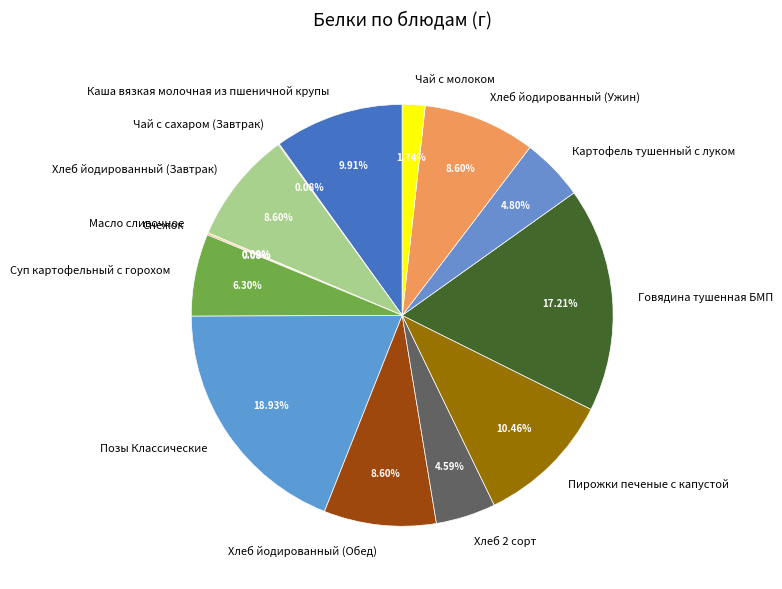

Approximately how many times larger is the value at Картофель тушенный с луком compared to Хлеб йодированный (Ужин)?

0.6